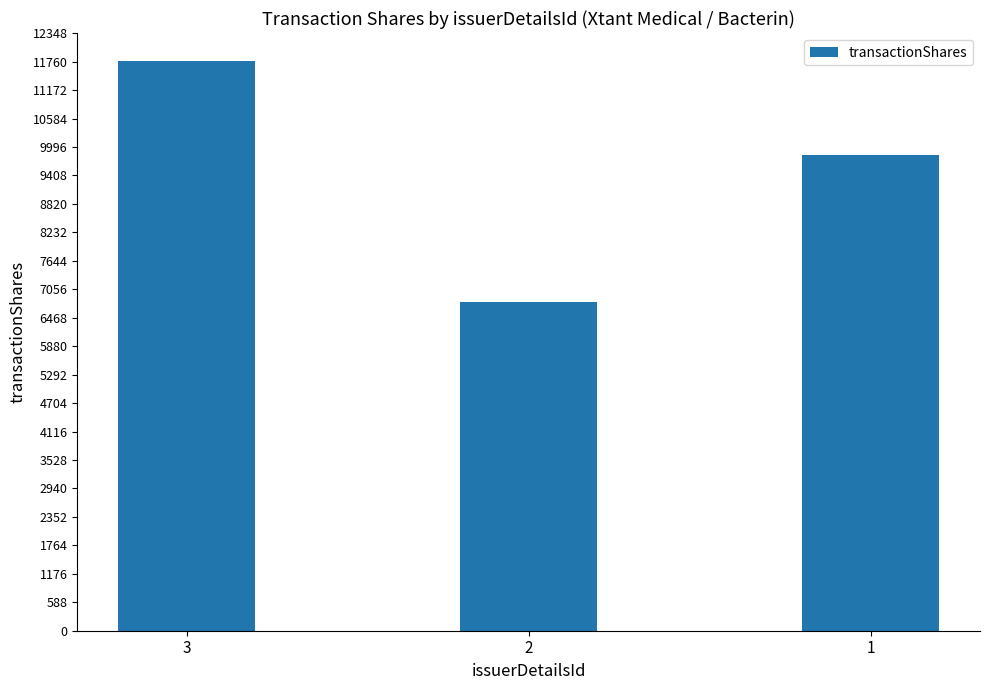

What is the smallest value displayed?

6793